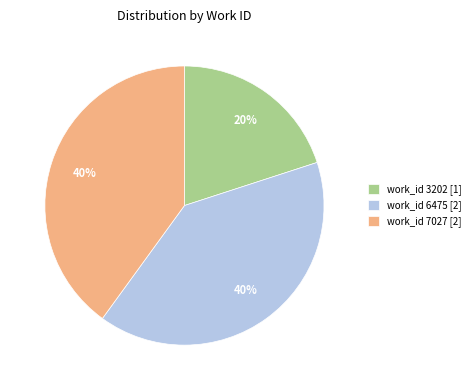

What percentage is the work_id 3202 [1] slice, to the nearest percent?

20%